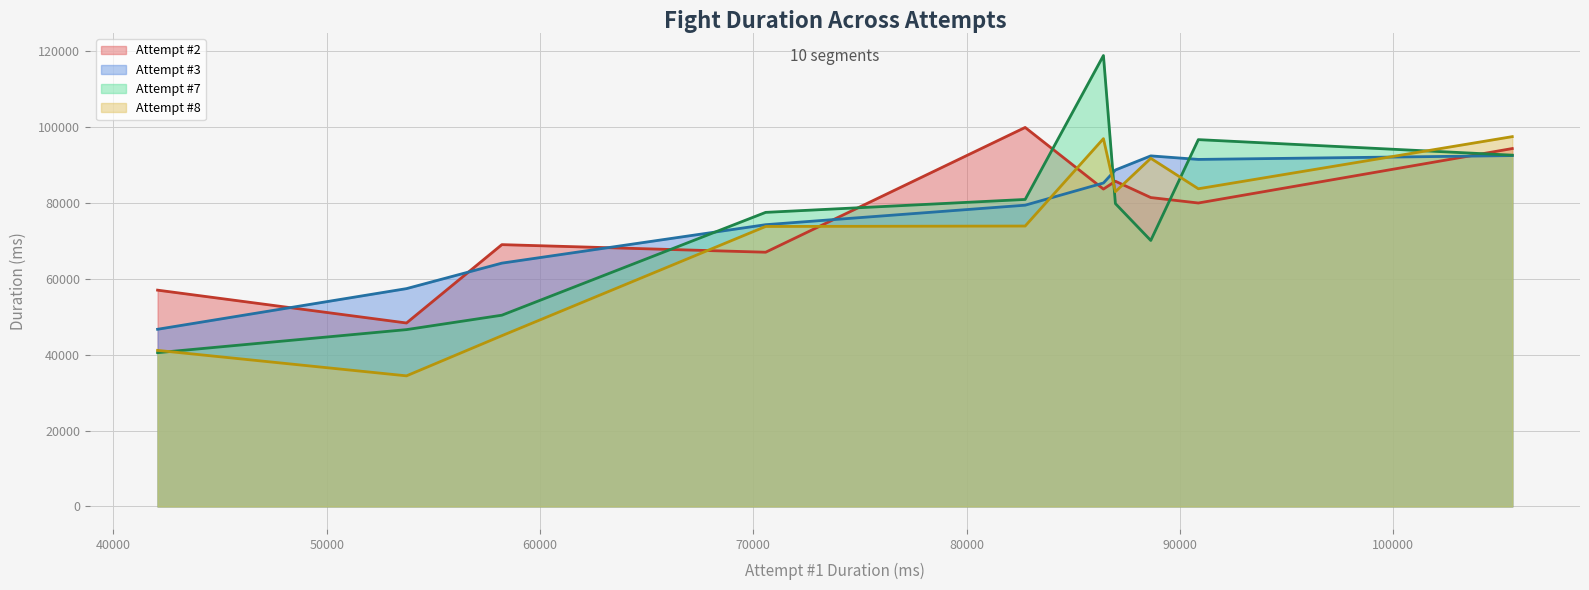

What is the smallest value displayed?

34404